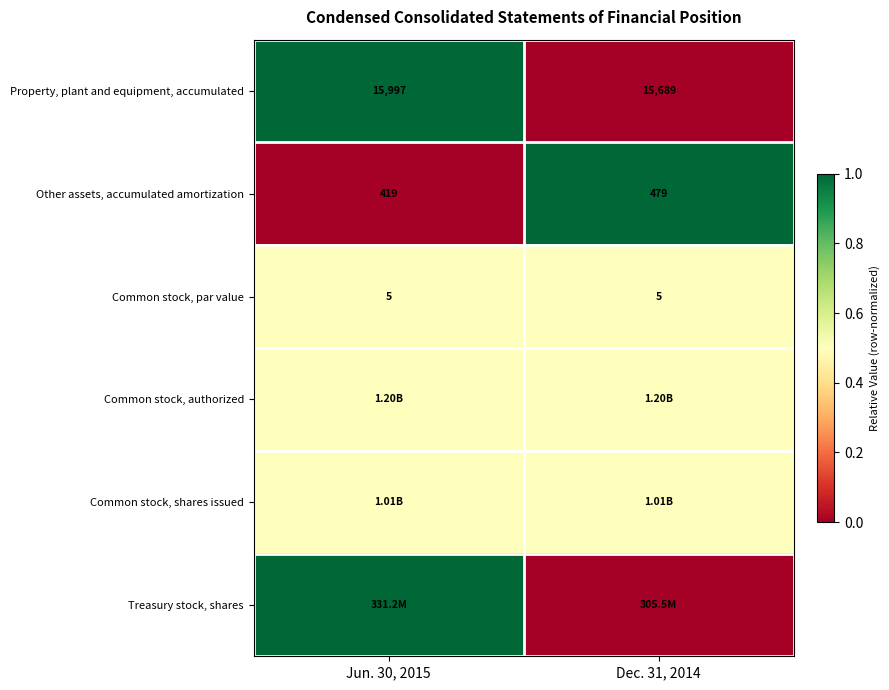

What is the difference between the Other assets, accumulated amortization values at Jun. 30, 2015 and Dec. 31, 2014?

60.0